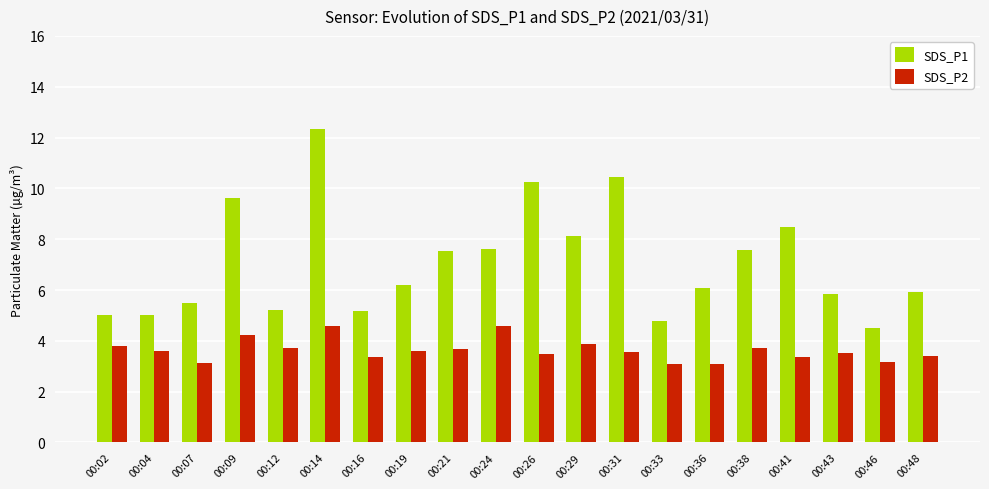

Which series has the largest total across all categories?

SDS_P1